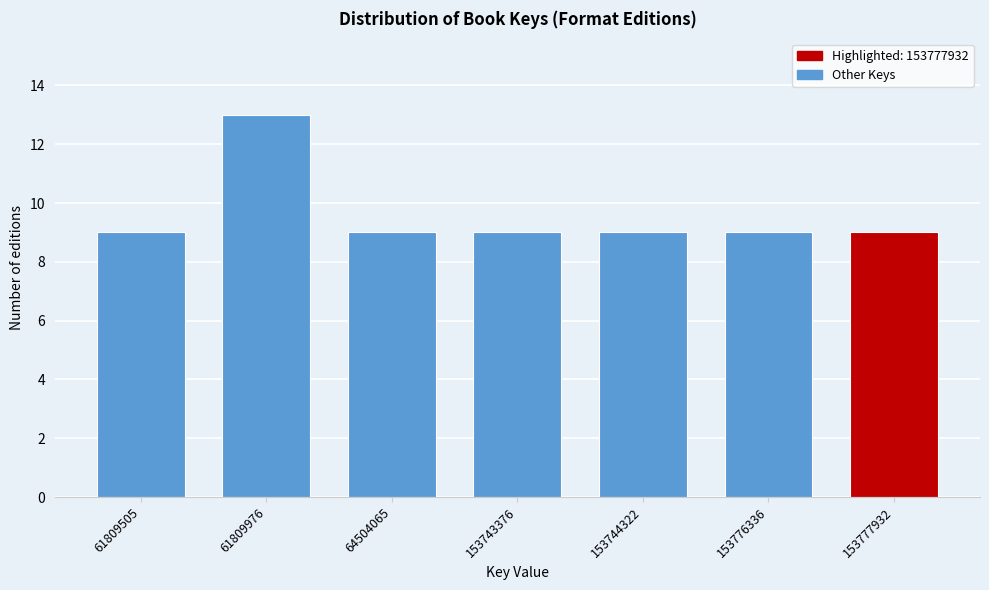

Reading left to right, list all the values displayed in this chart.

9	13	9	9	9	9	9